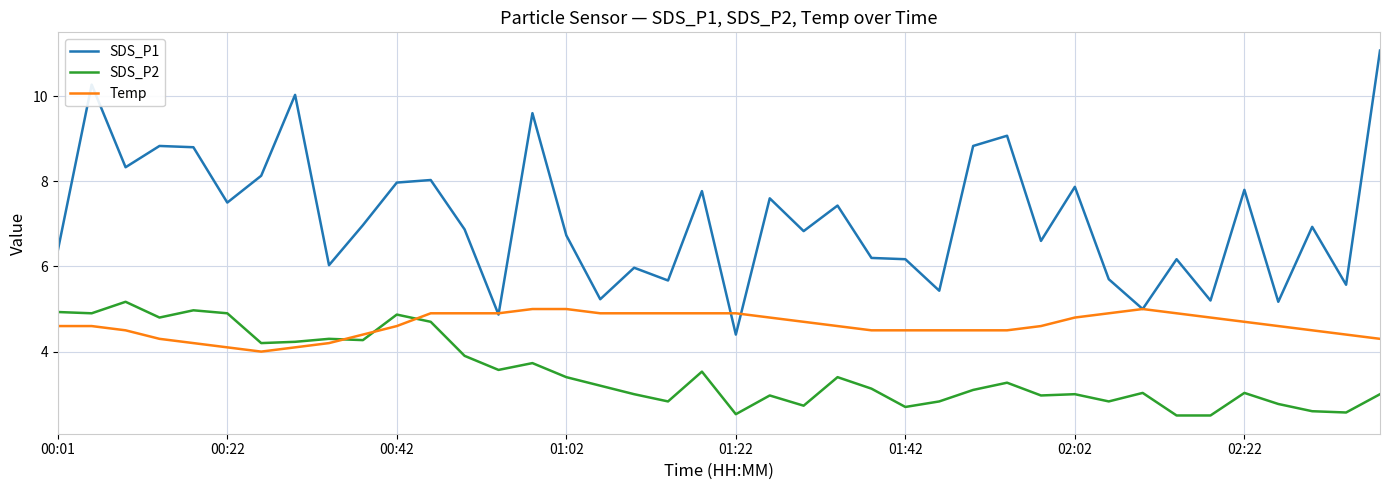

Which series has the widest spread of values?

SDS_P1